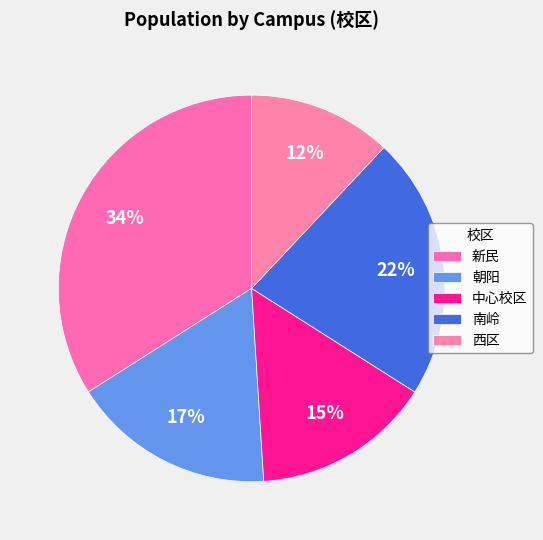

How many slices are in this pie chart?

5